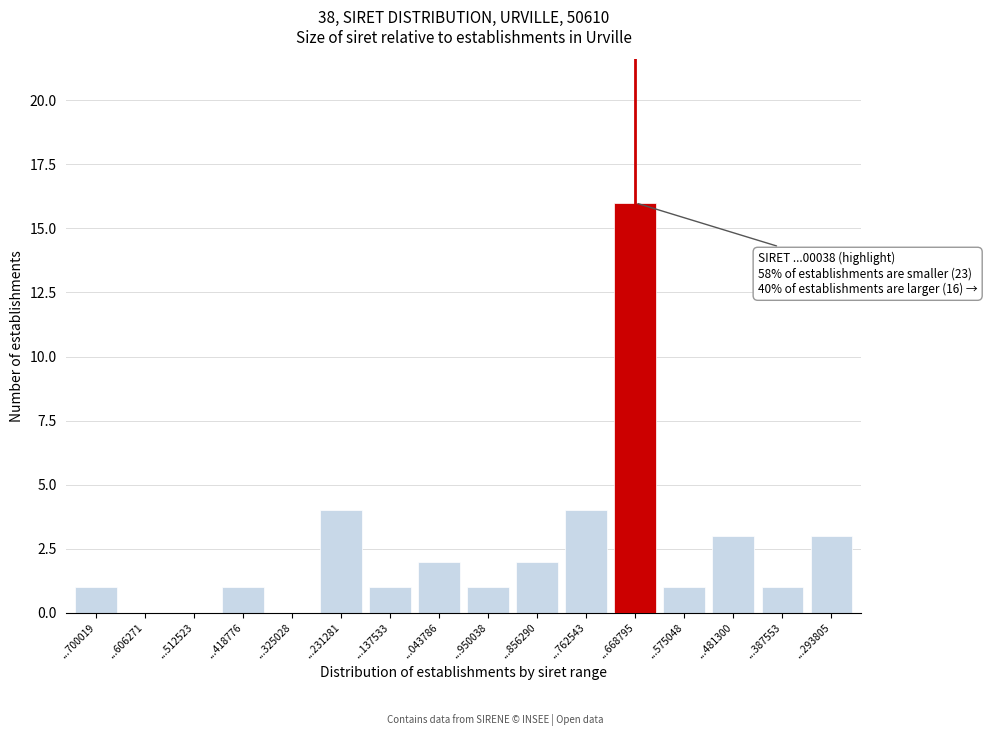

Reading left to right, what are all the values shown in this chart?

...700019=1	...606271=0	...512523=0	...418776=1	...325028=0	...231281=4	...137533=1	...043786=2	...950038=1	...856290=2	...762543=4	...668795=16	...575048=1	...481300=3	...387553=1	...293805=3